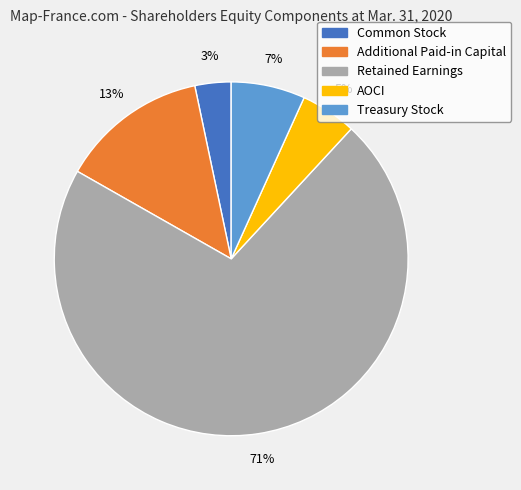

Is it true that Retained Earnings is 86% of the pie?

False